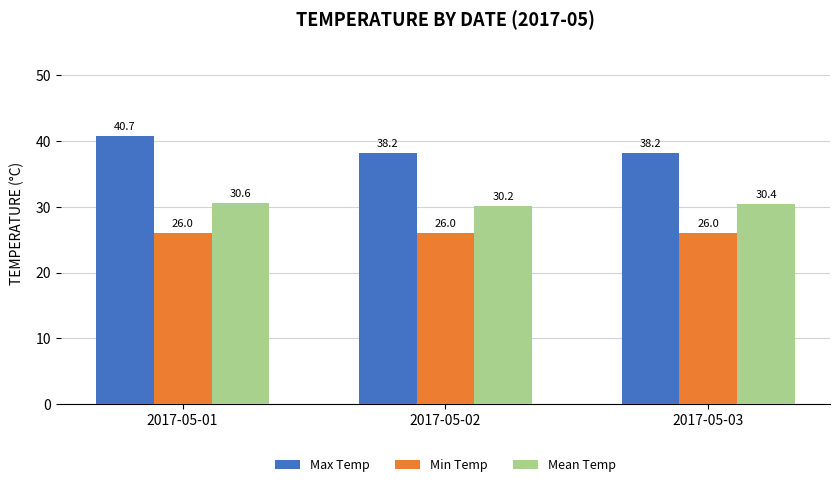

What is the difference between the second highest and minimum values in the Mean Temp series?

0.2